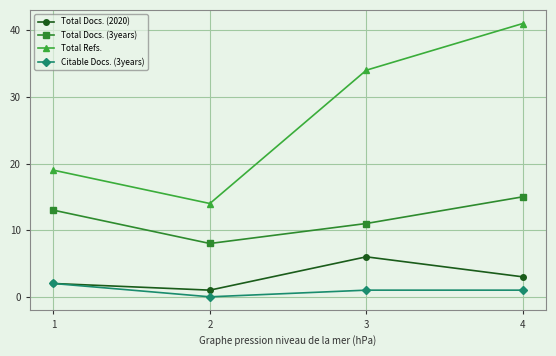

True or false: Total Refs. and Total Docs. (2020) intersect in this chart.

False